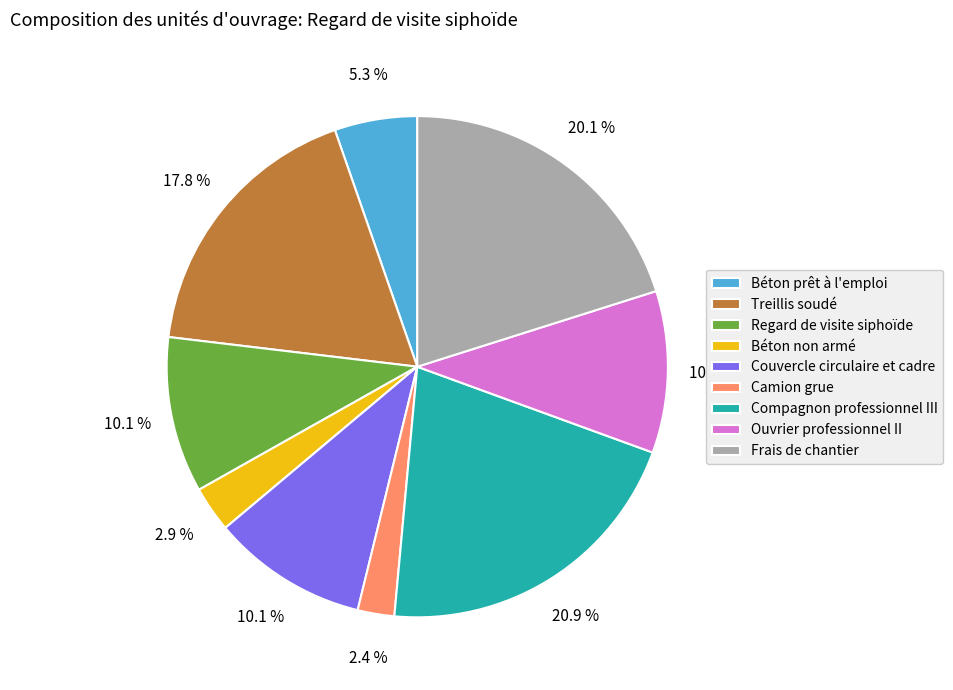

What is the ratio of the value at Béton non armé to the value at Frais de chantier?

0.1